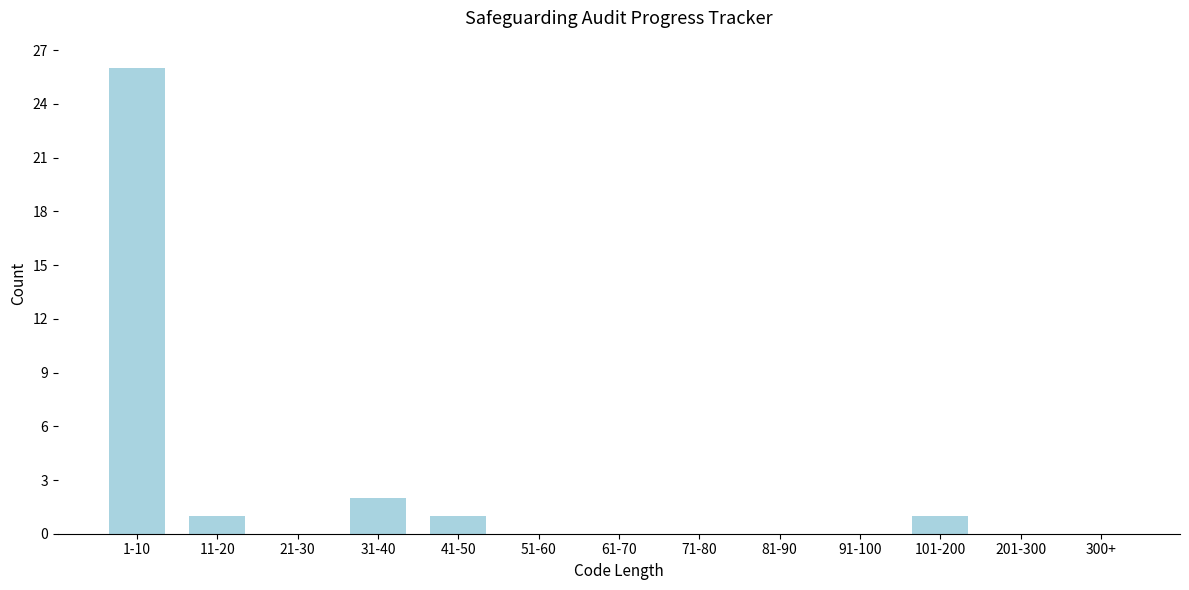

Reading right to left, list all the values displayed in this chart.

300+=0	201-300=0	101-200=1	91-100=0	81-90=0	71-80=0	61-70=0	51-60=0	41-50=1	31-40=2	21-30=0	11-20=1	1-10=26